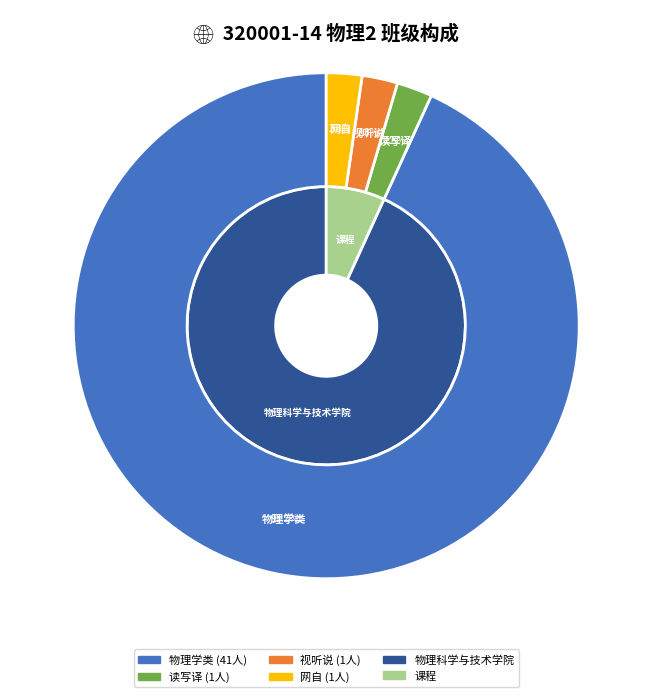

Which slice is the largest?

物理学类